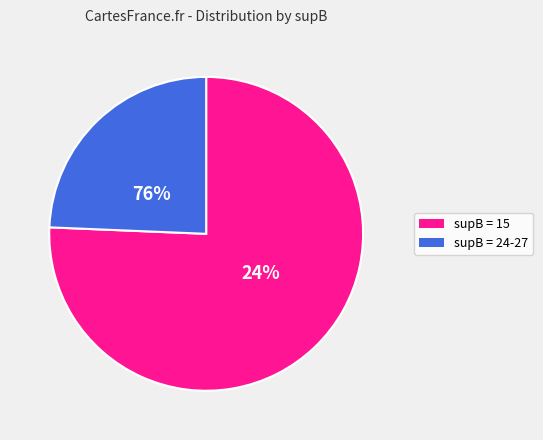

Is it true that 15 is 1% of the pie?

False